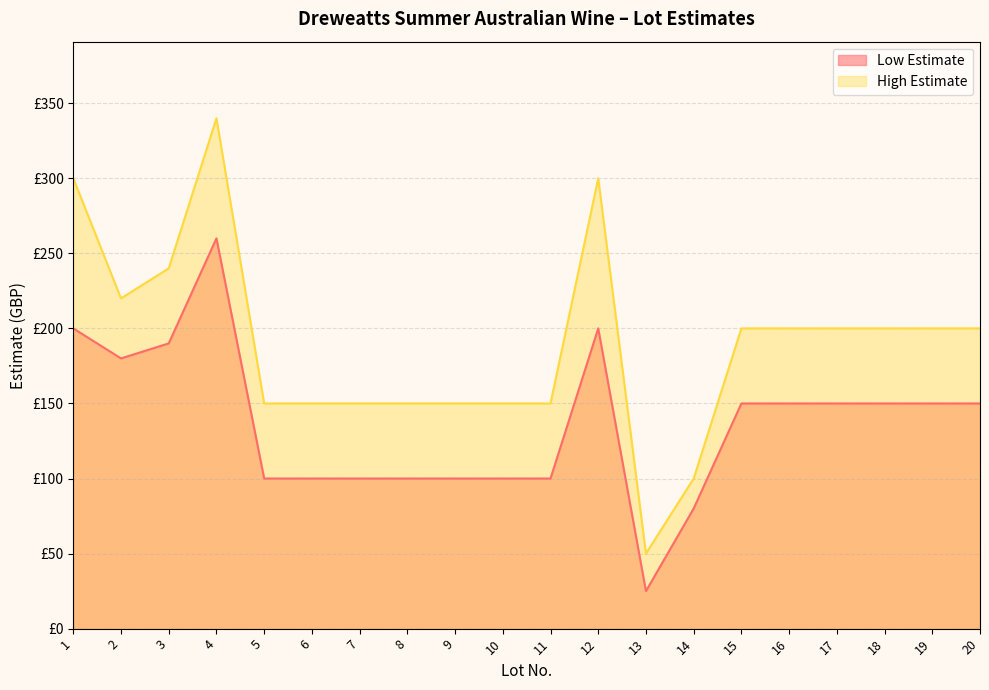

How many lines are shown in the chart?

2